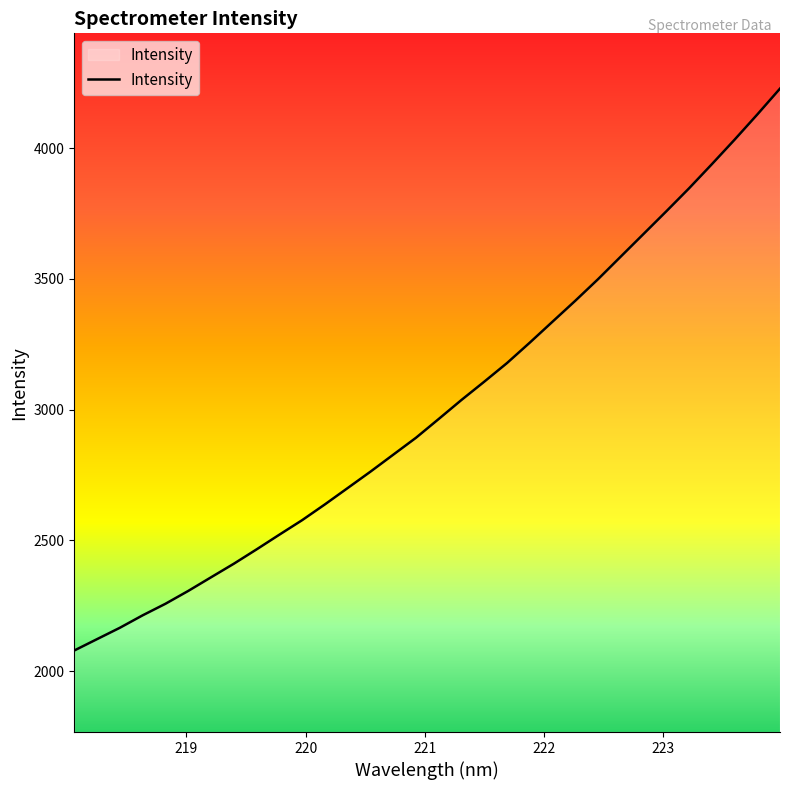

What is the difference between the maximum and minimum values?

2149.1